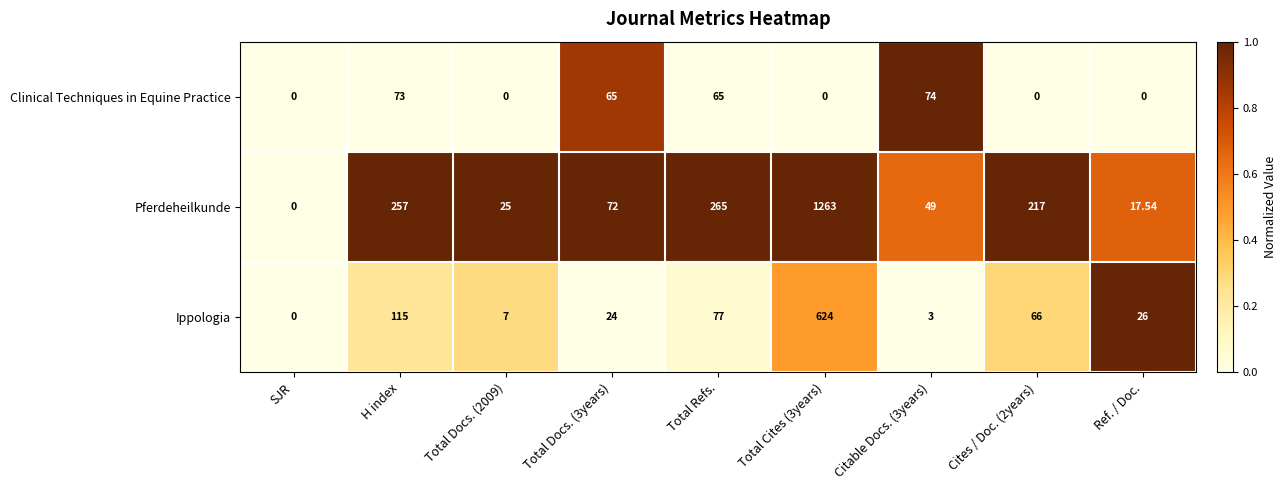

Rank the series by their average value, from highest to lowest.

Pferdeheilkunde, Ippologia, Clinical Techniques in Equine Practice